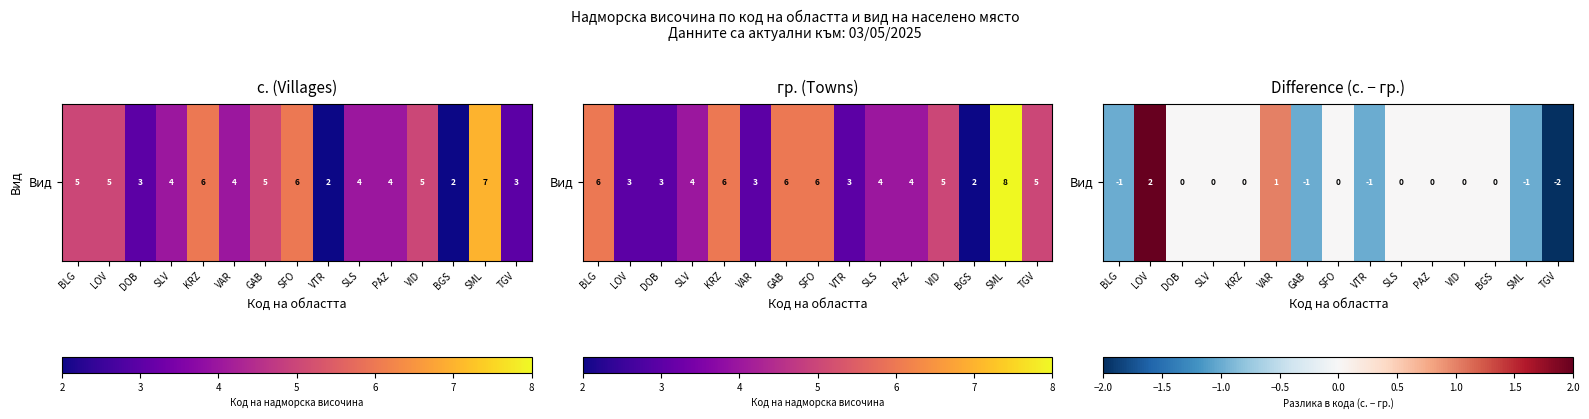

Is it true that the value at VAR is 1?

False